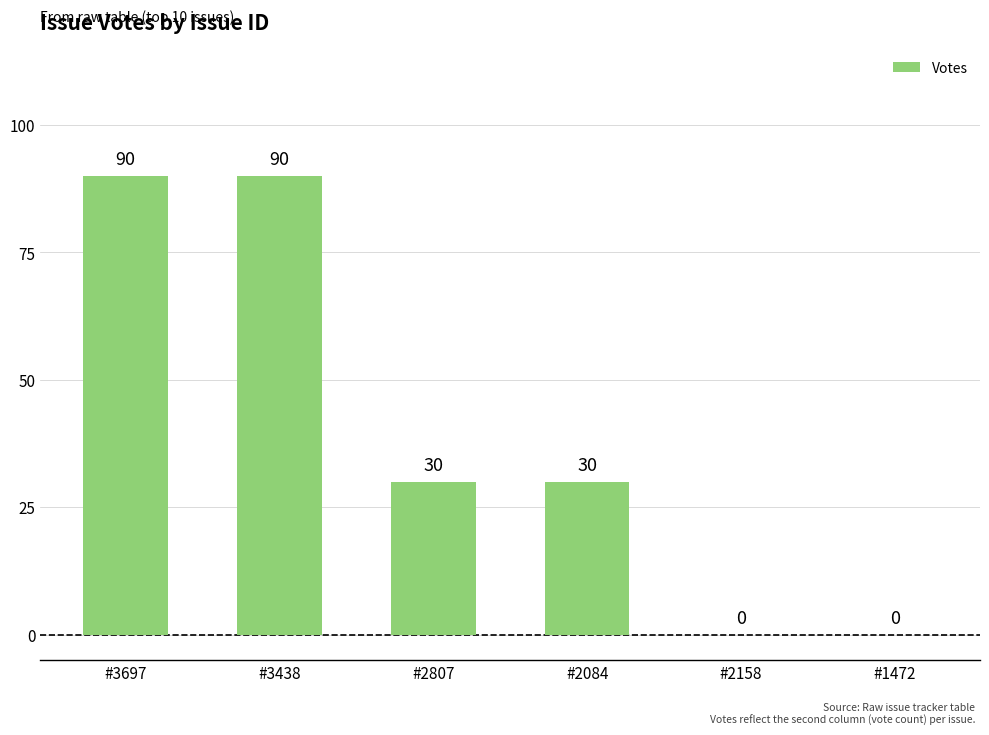

The value at #3697 is 34. True or false?

False